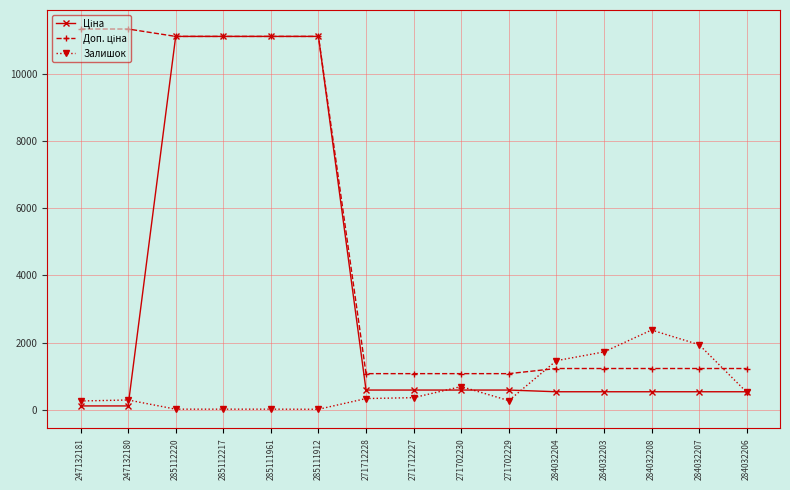

Does the chart have visible grid lines?

Yes